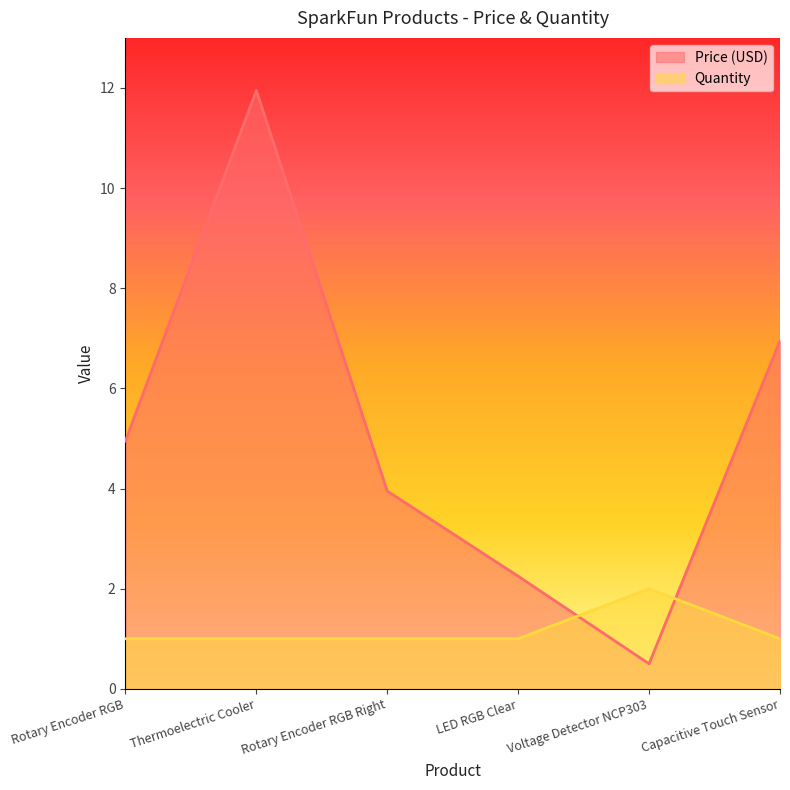

What is the approximate value of Price (USD) at Voltage Detector NCP303?

0.5